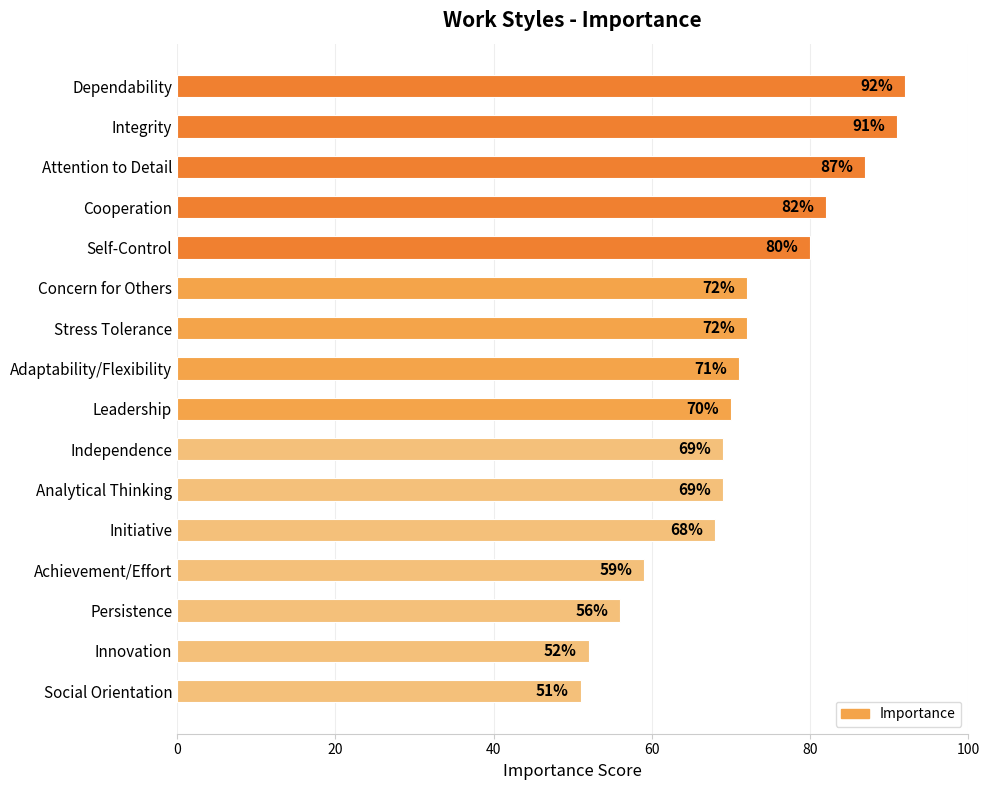

The value at Analytical Thinking is 69. True or false?

True